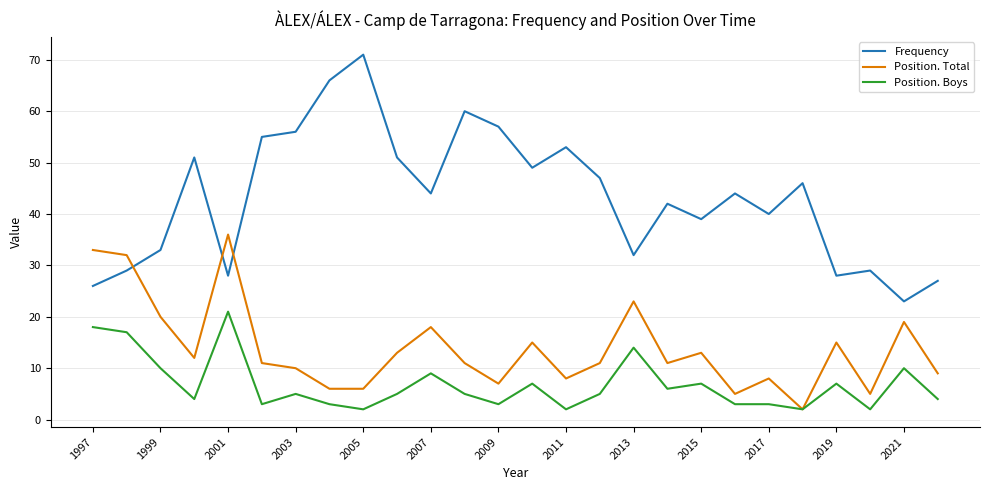

List the series in order of their peak value, highest first.

Frequency, Position. Total, Position. Boys